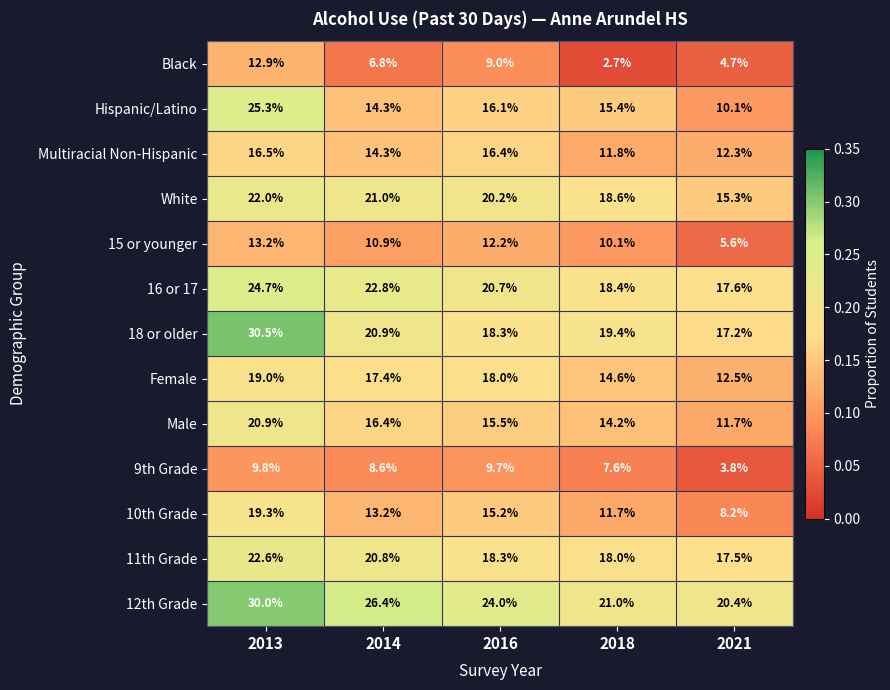

What is the sum of the 9th Grade values at 2018 and 2016?

17.3